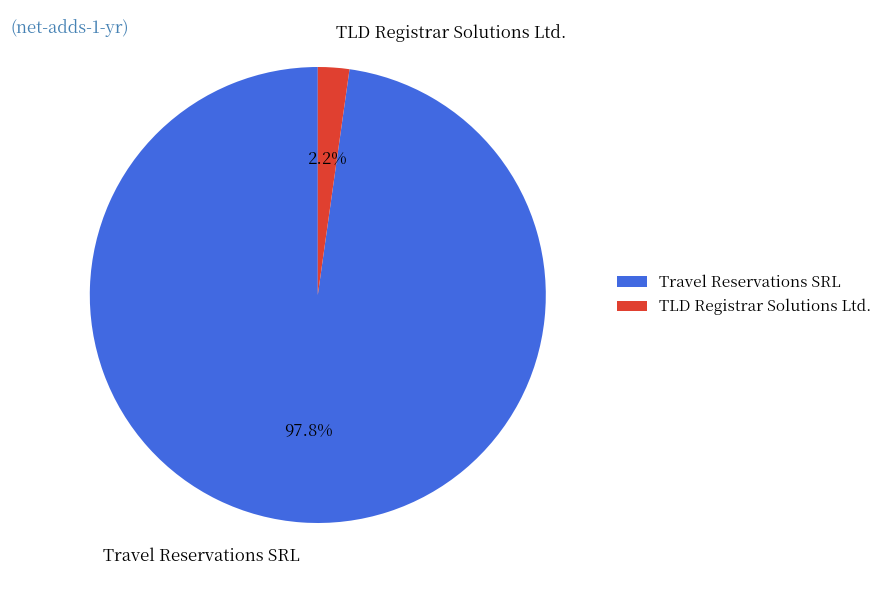

Rank the categories by value from highest to lowest.

Travel Reservations SRL, TLD Registrar Solutions Ltd.